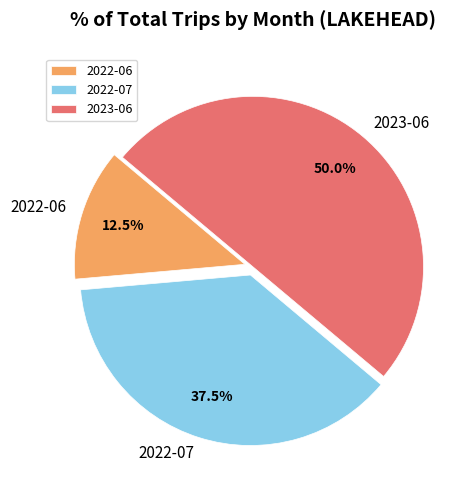

How many slices are in this pie chart?

3